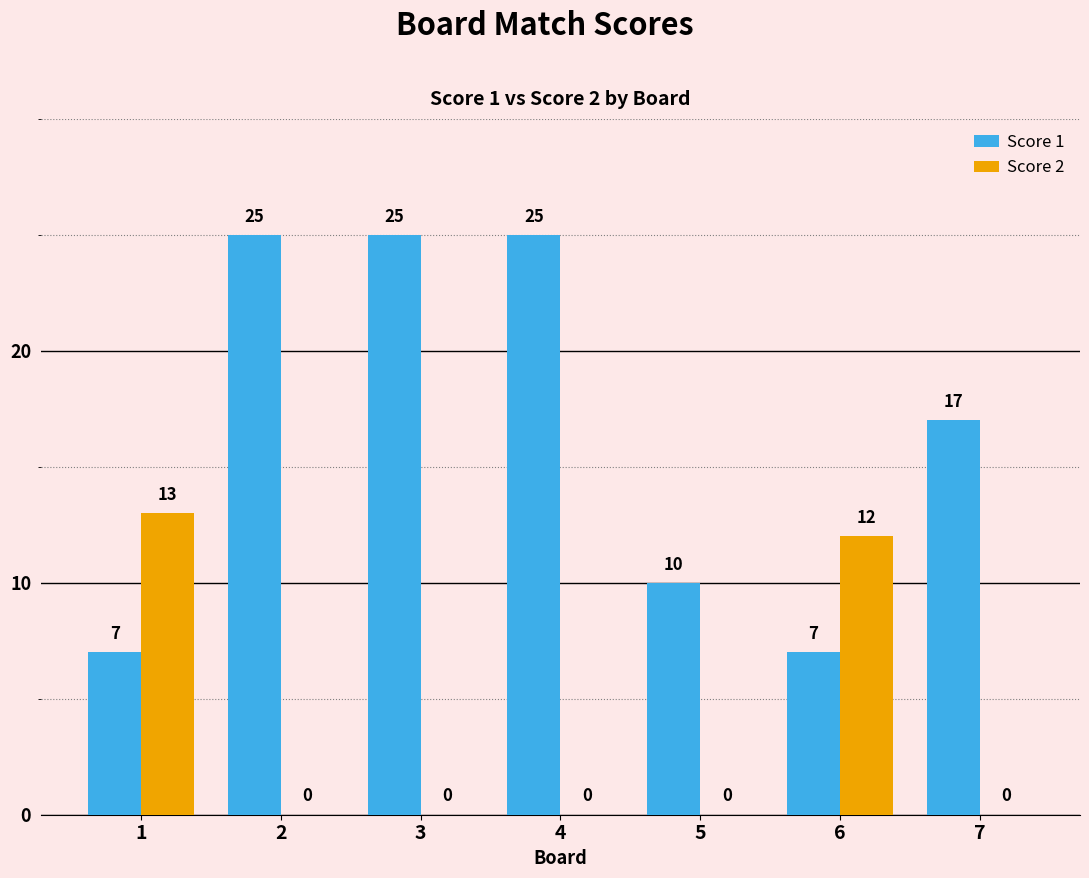

The Score 2 series shows 5 at 4. True or false?

False